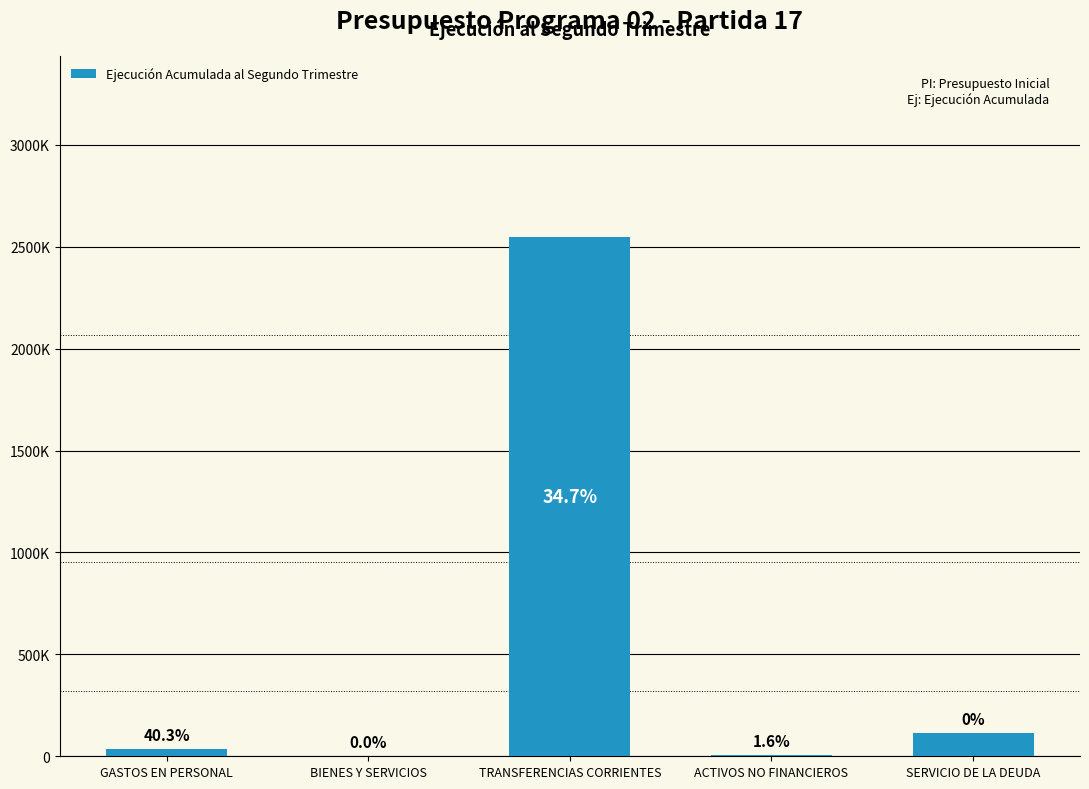

What is the label of the 1st bar from the left?

GASTOS EN PERSONAL